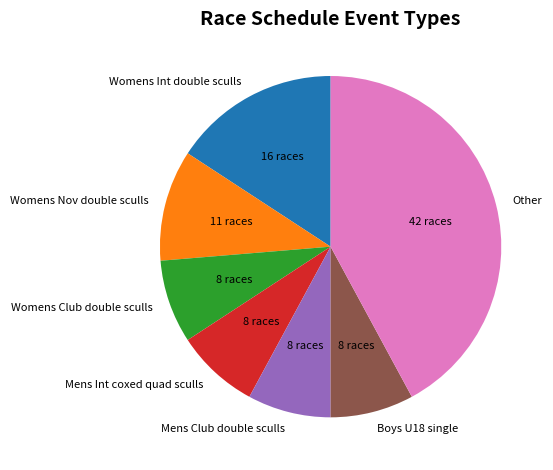

True or false: Boys U18 single accounts for 8% of the total.

True